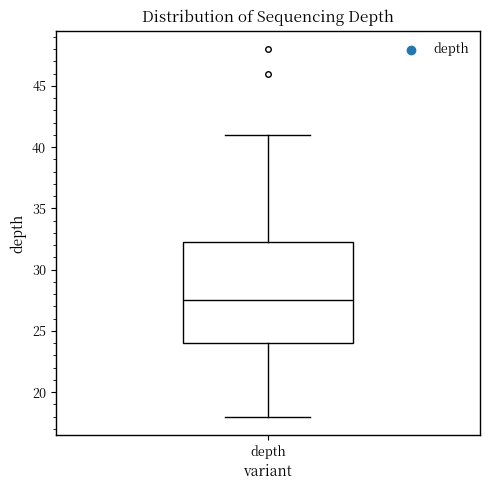

Where does the lower whisker of the box for depth end on the y-axis? The values are not printed on the chart, so give them approximately, as read against the axis.

18.0